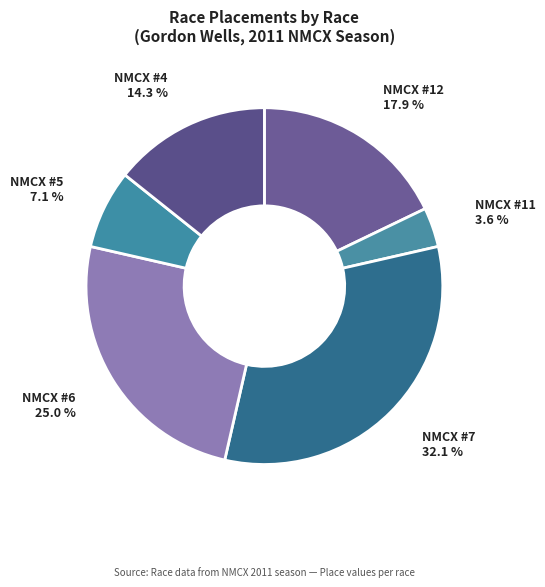

To the nearest percent, what percentage of the pie is NMCX #6?

25%